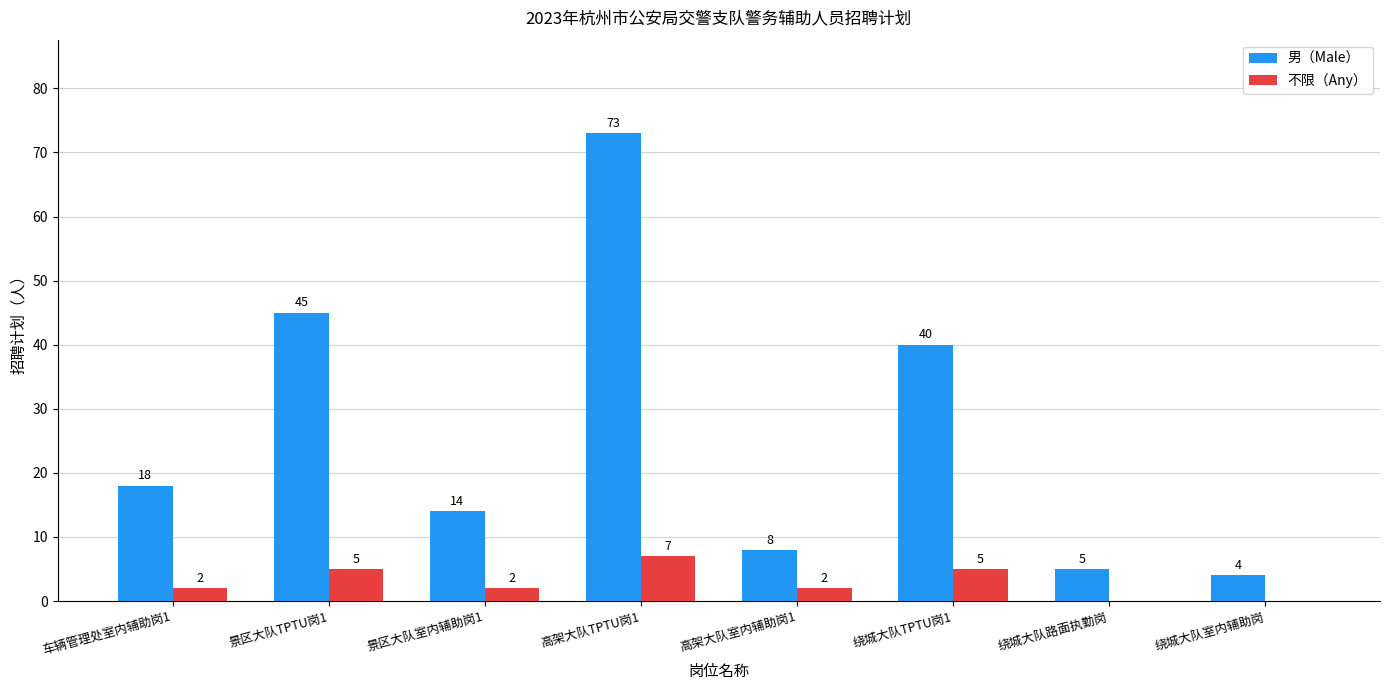

How many positive values does the 不限（Any） series have?

6